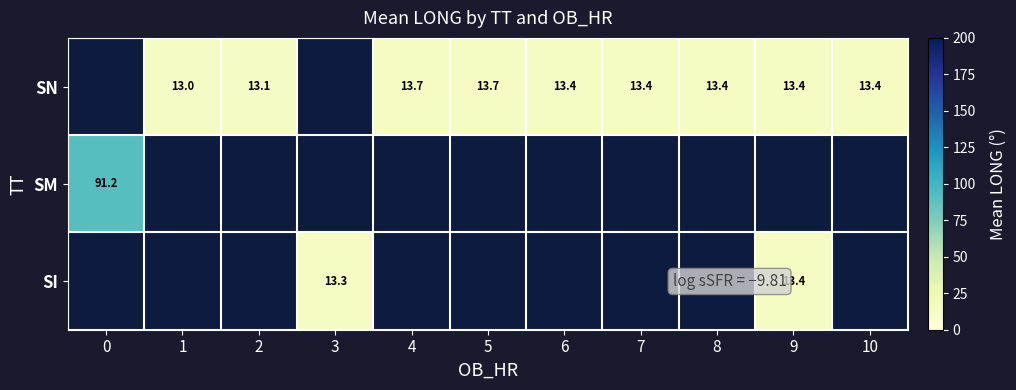

The value of SN at 8 is 24.0. True or false?

False